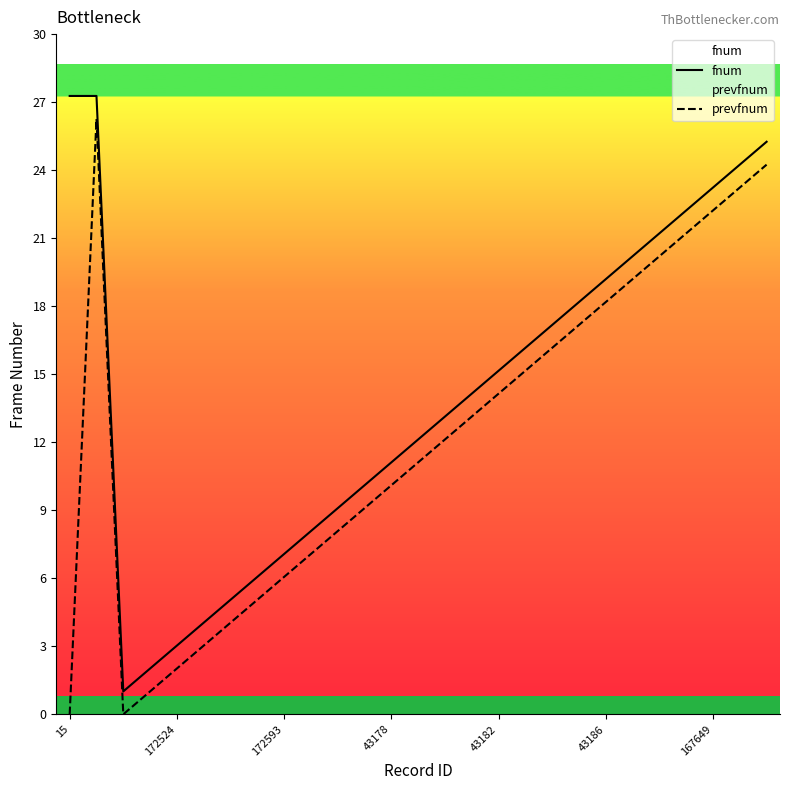

How many categories are shown in the chart?

27